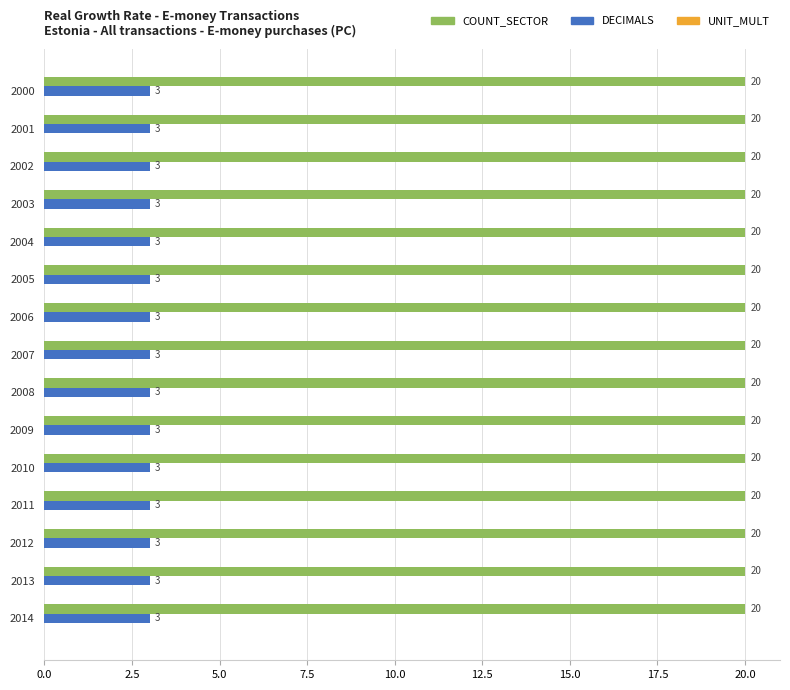

Which series has the largest total across all categories?

COUNT_SECTOR